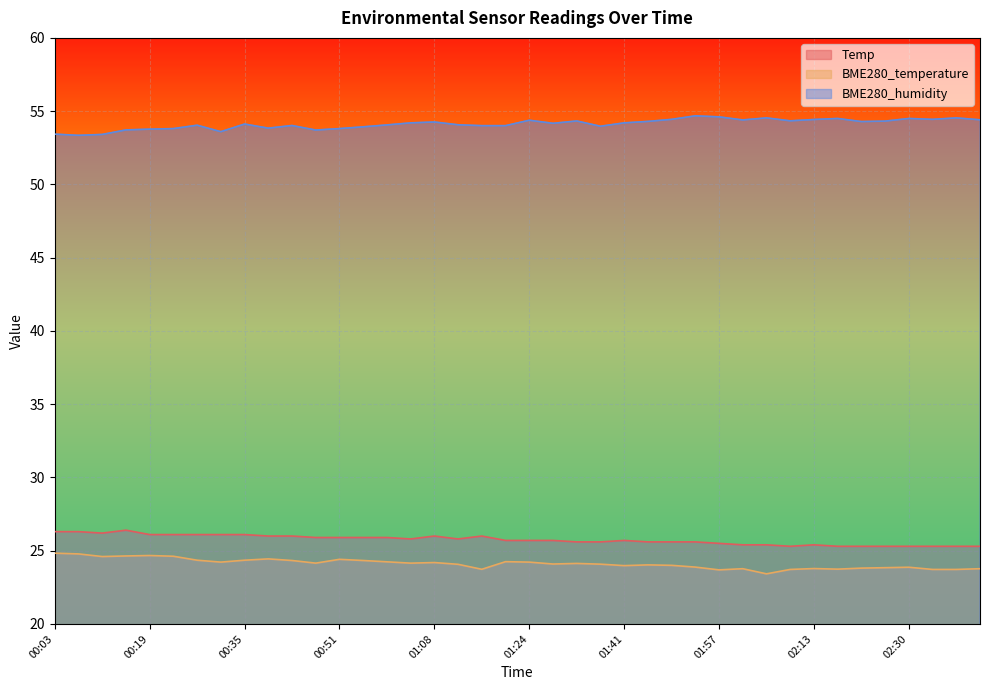

What is the label of the 8th point from the left?

00:31